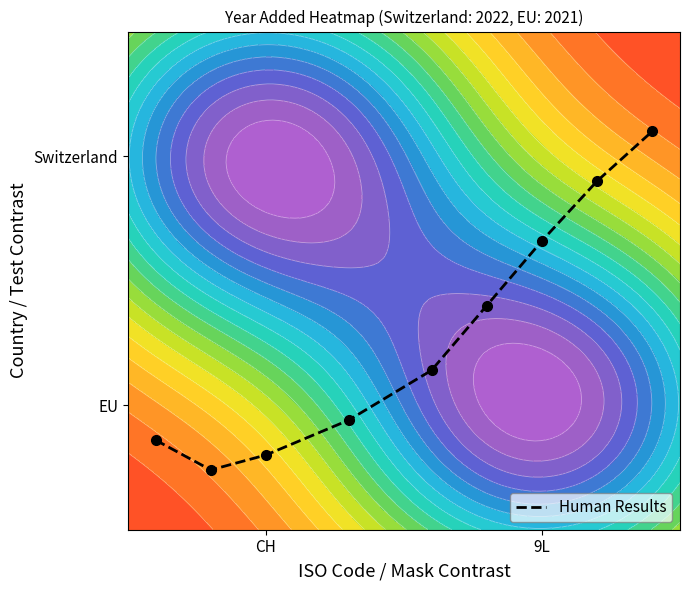

Reading left to right, what are all the values shown in this chart?

0.2	0.1	0.1	0.2	0.3	0.5	0.6	0.7	0.8